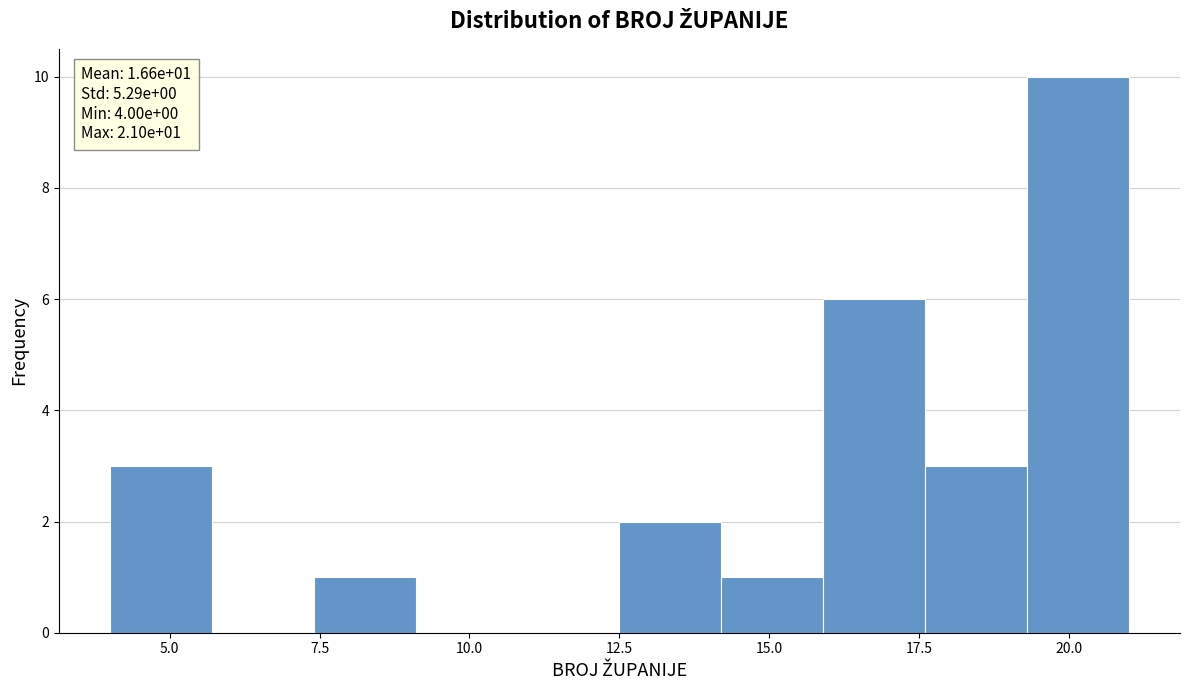

Read against the x-axis, roughly where is the centre of the tallest bar?

20.0